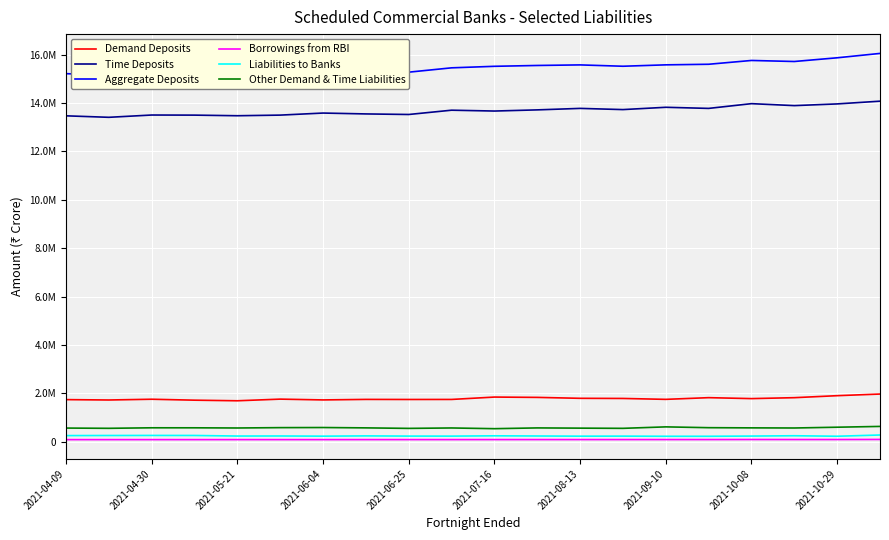

Which series has the largest range (max minus min)?

Aggregate Deposits